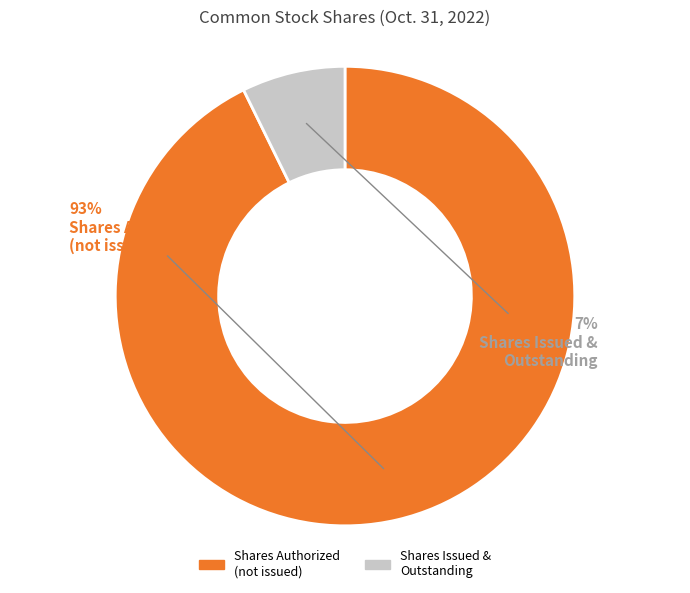

Is there any slice that represents more than half of the pie?

Yes